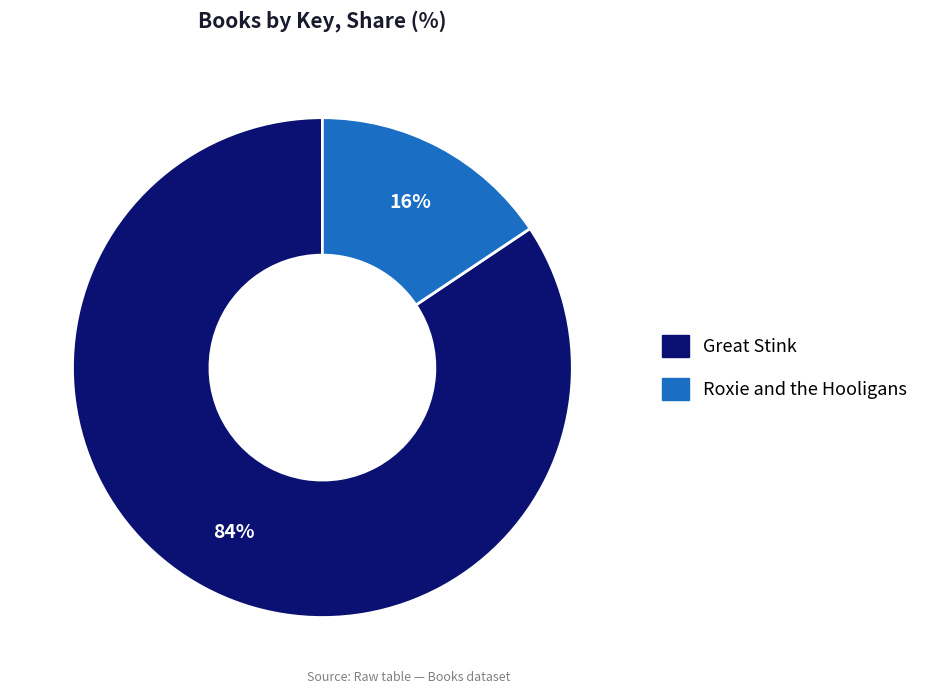

To the nearest percent, what percentage of the pie is Roxie and the Hooligans?

16%